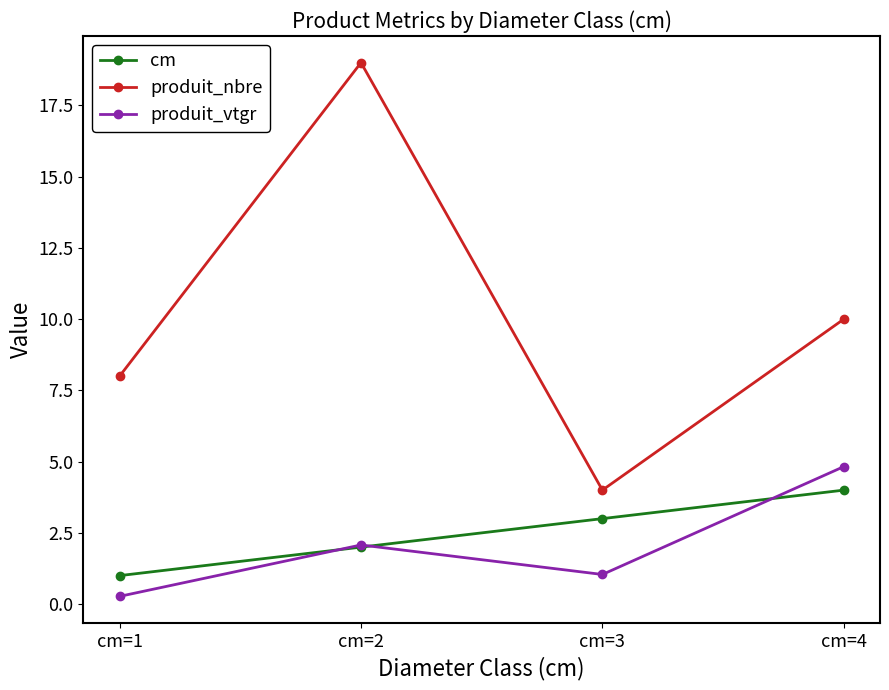

How many data points does each series have?

4